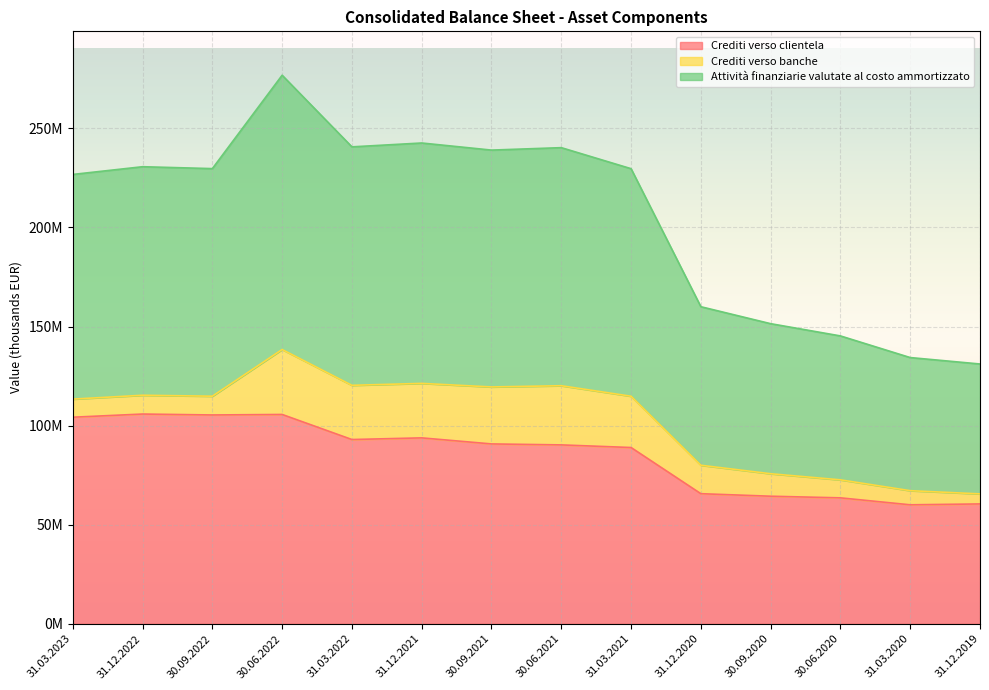

What is the greatest value displayed?

138394961